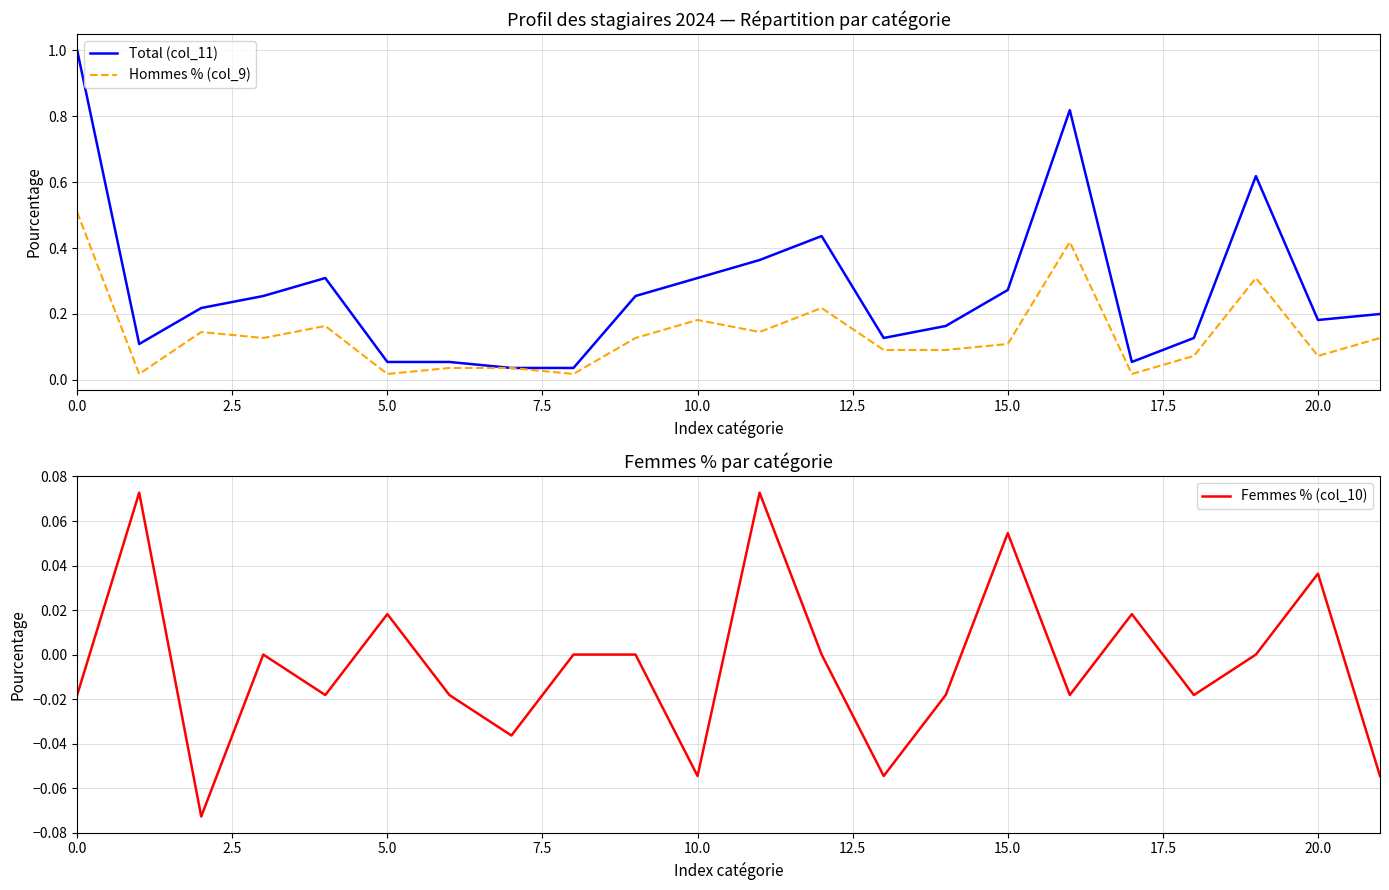

True or false: Hommes % (col_9) and Total (col_11) intersect in this chart.

False